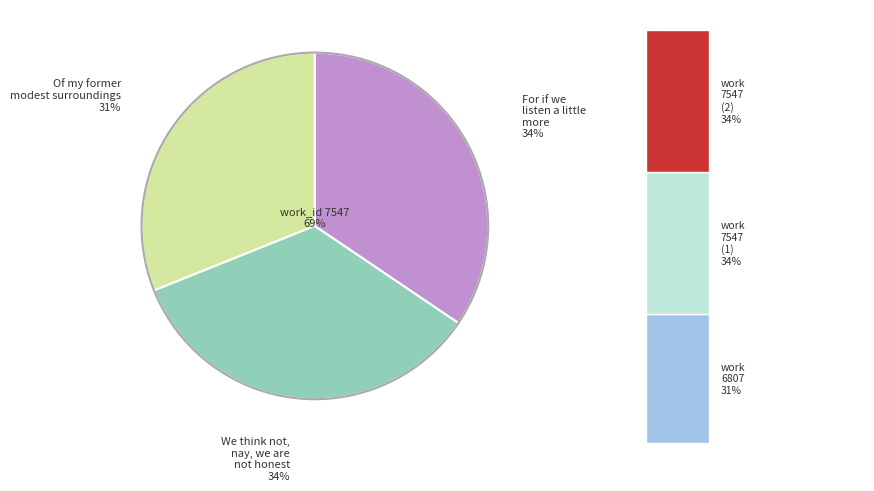

Count the number of slices in the pie.

3